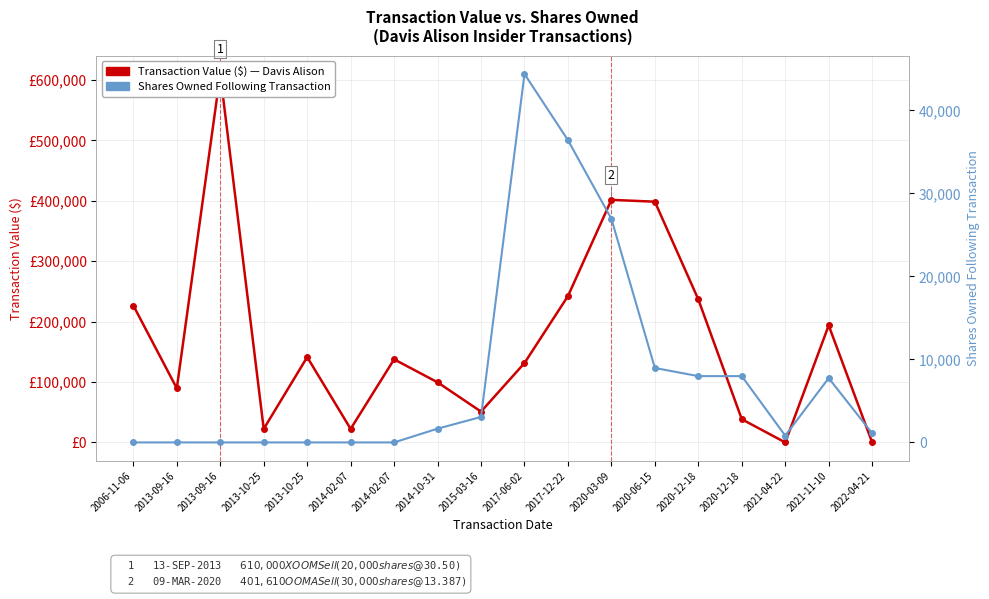

At which category does Transaction Value ($) reach its first local valley?

2013-09-16